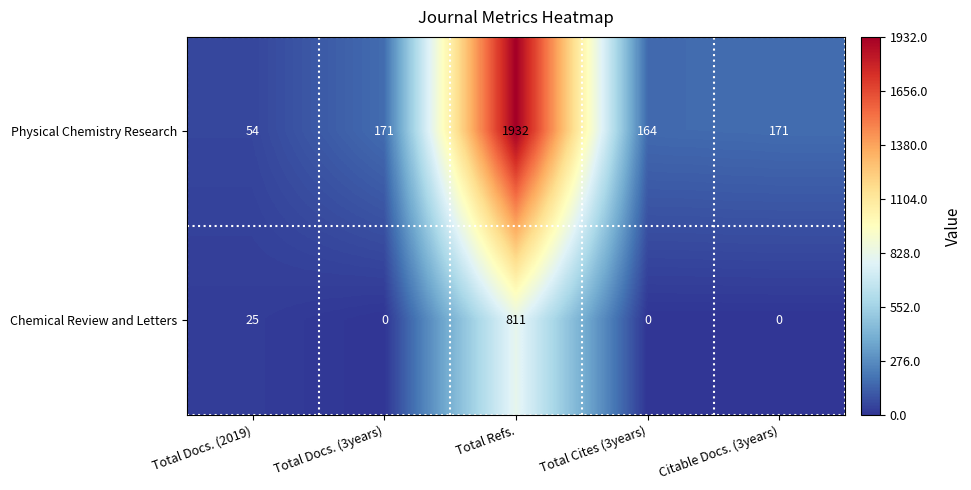

Which series has the largest total across all categories?

Physical Chemistry Research